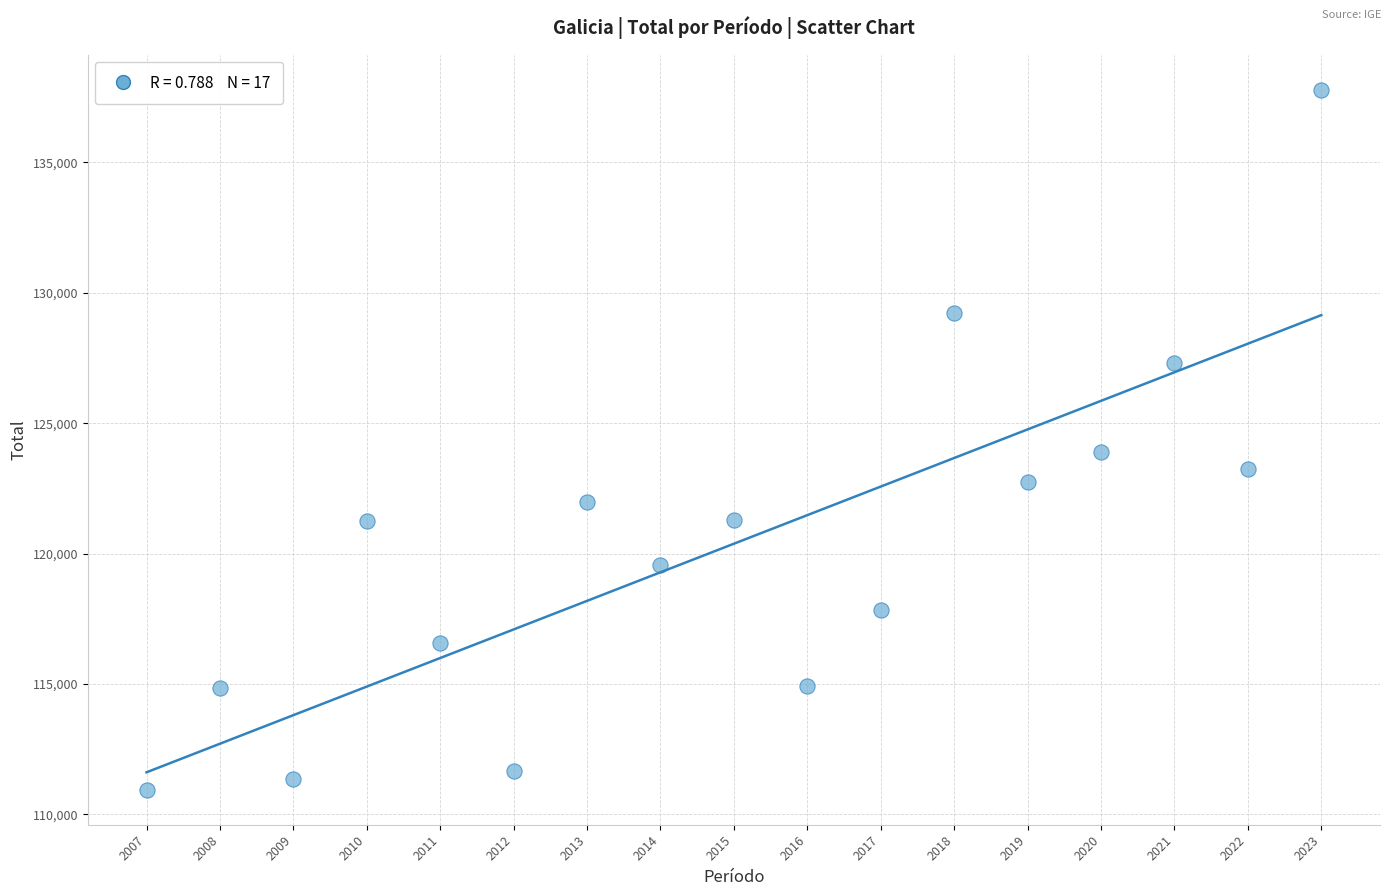

What is the range of Y values (max minus min)?

26847